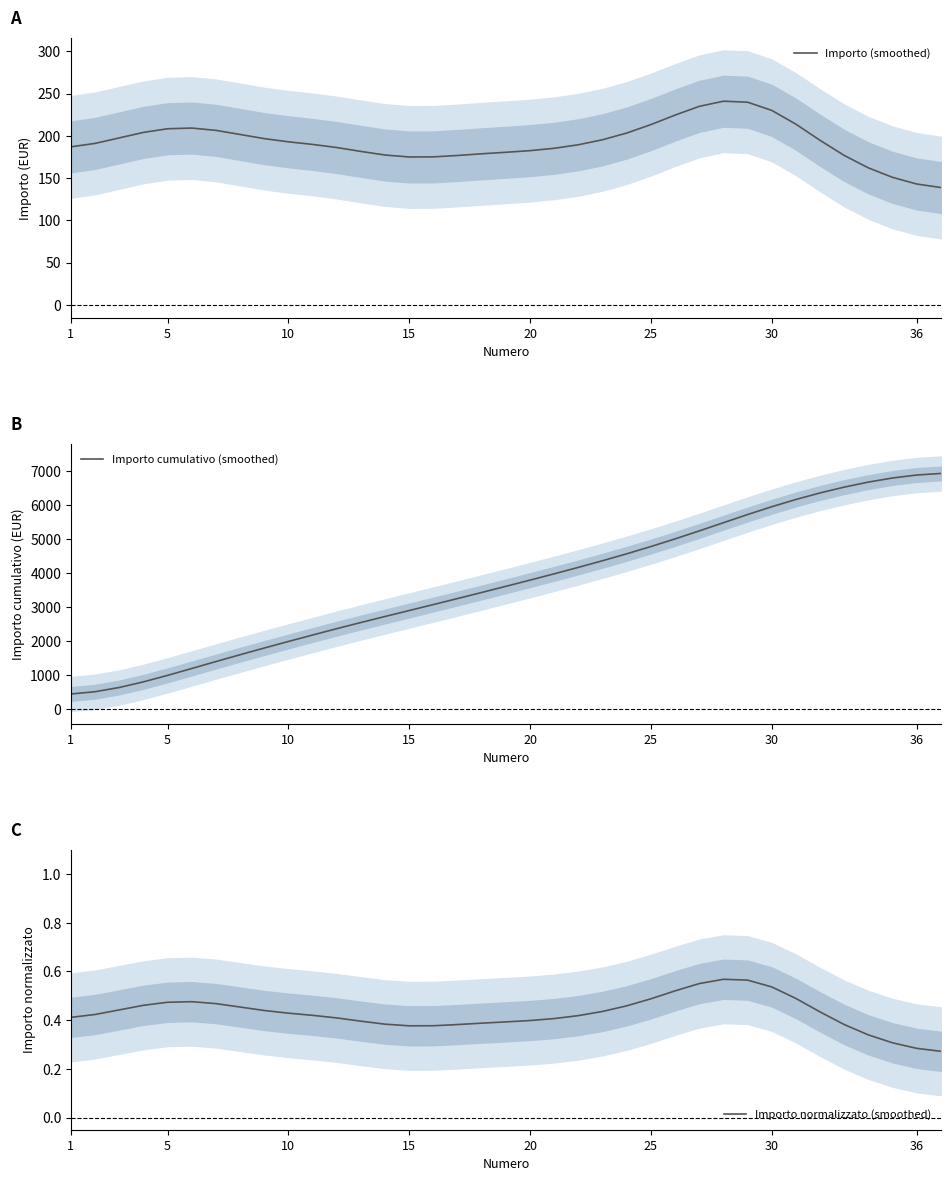

True or false: Importo normalizzato (smoothed) has a value of 0.1 at 1.

False